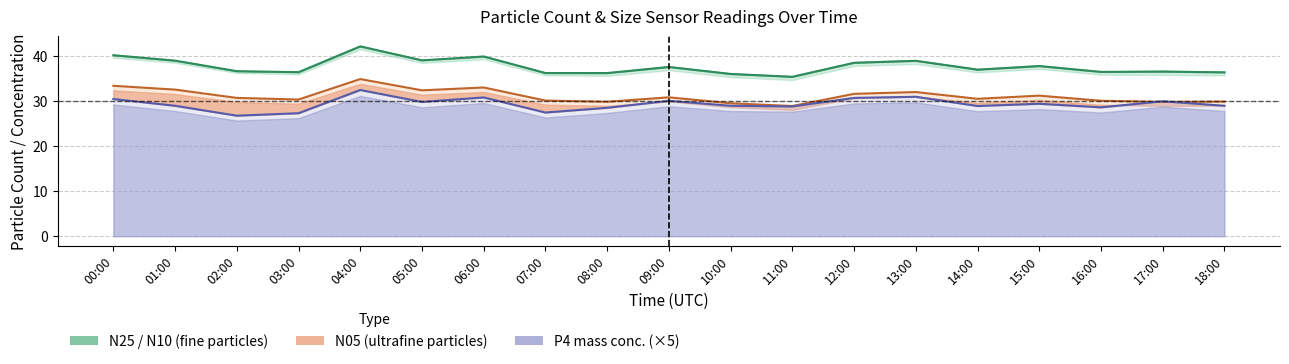

Between 18:00 and 15:00, which is larger?

15:00